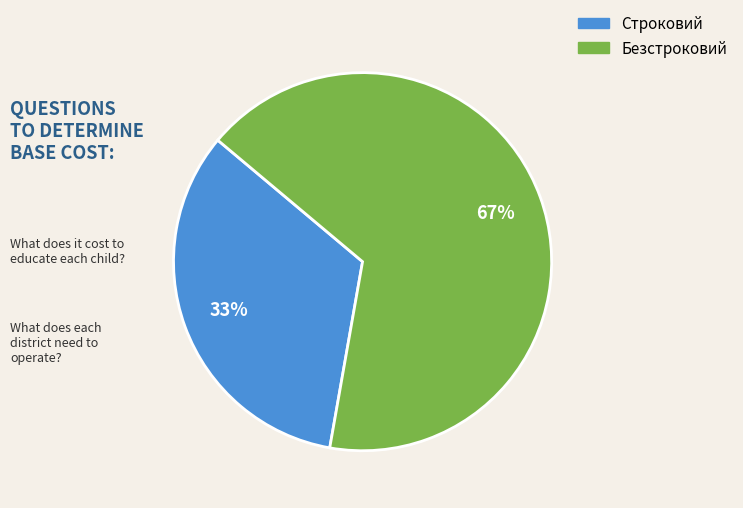

Which slice is the smallest?

Строковий